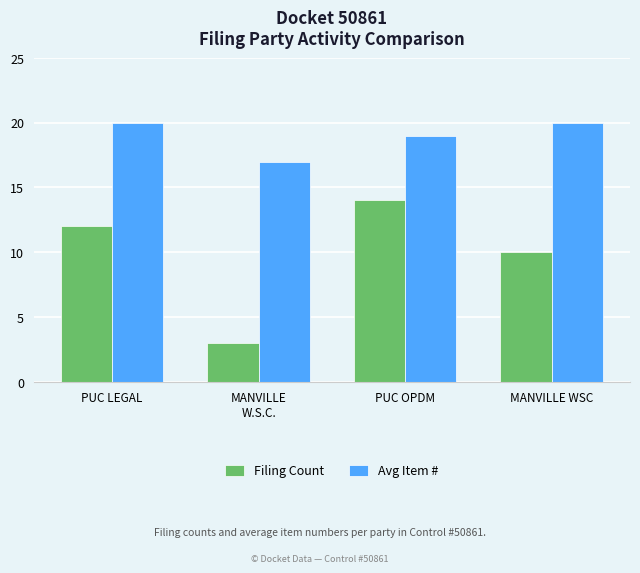

How many bars are there in total?

8